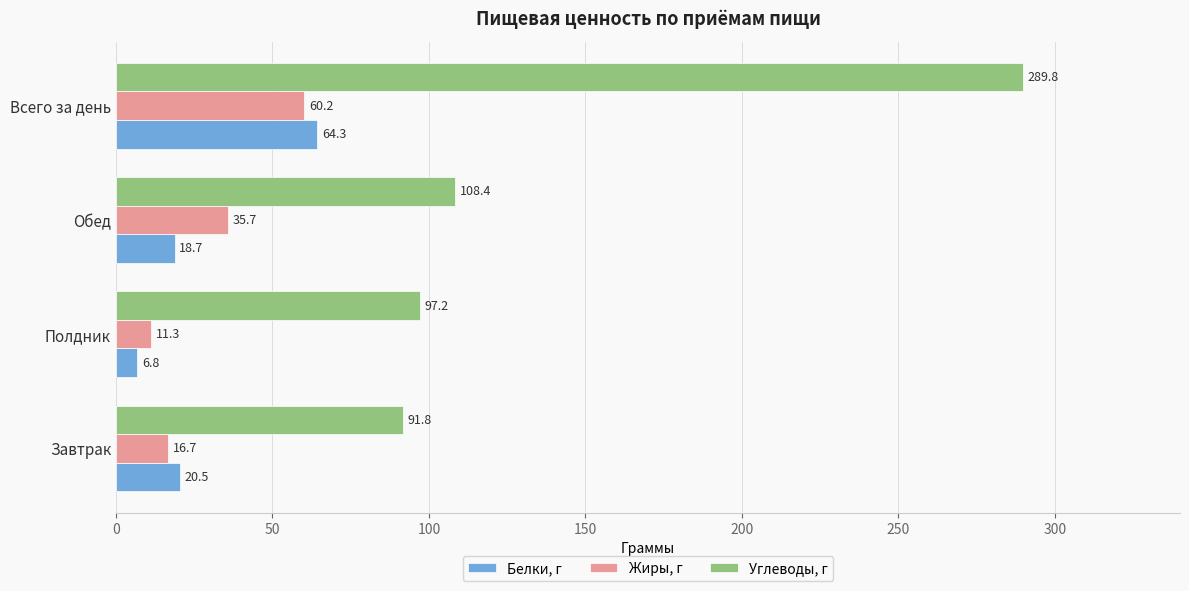

What is the greatest value displayed?

289.8